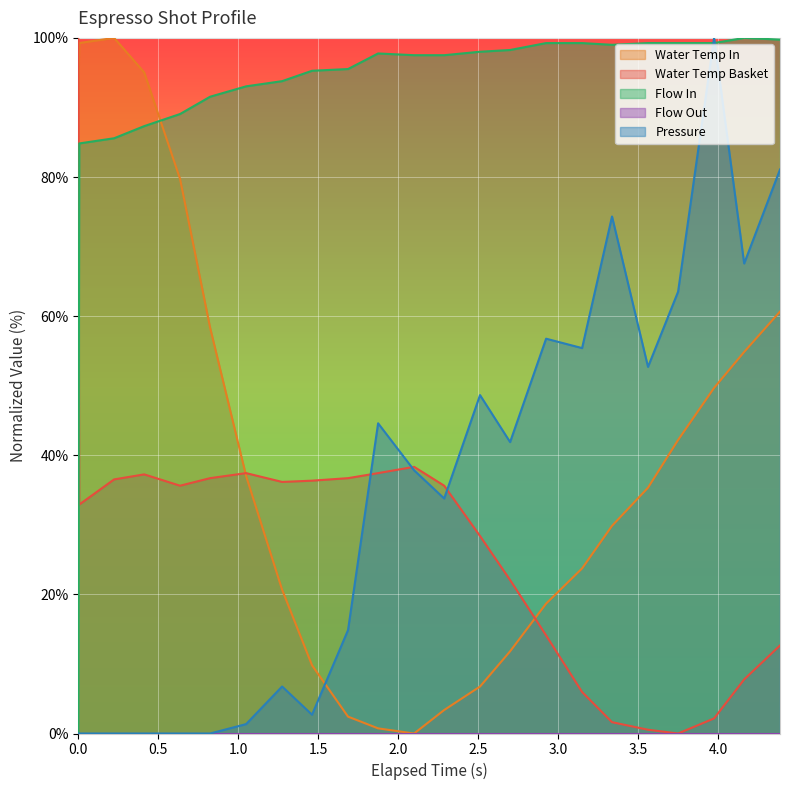

What is the difference between the maximum and second lowest values in the water_temperature_basket series?

99.5